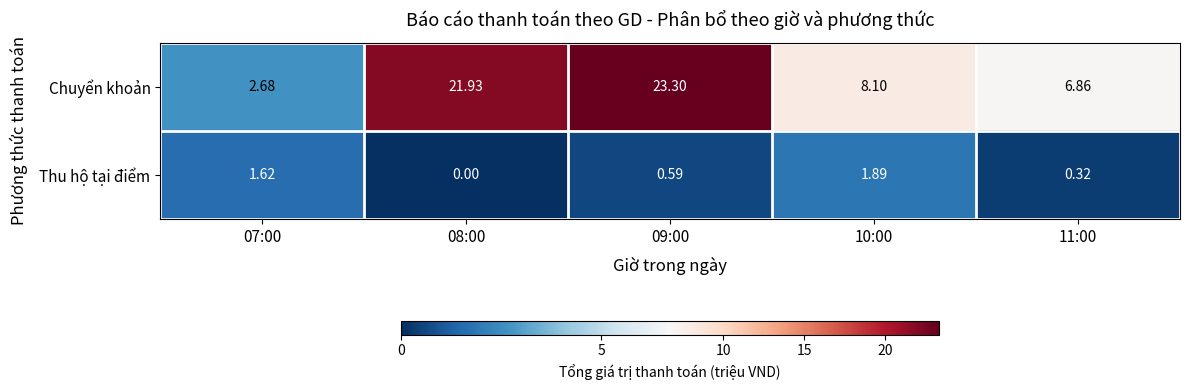

At 08:00, list the series in order from smallest to largest.

Thu hộ tại điểm, Chuyển khoản